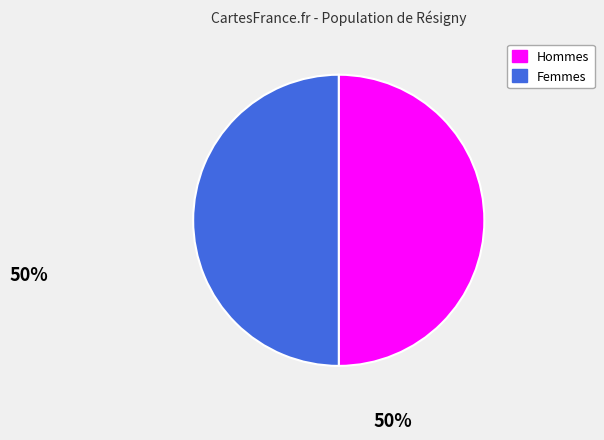

How many segments does this pie chart have?

2